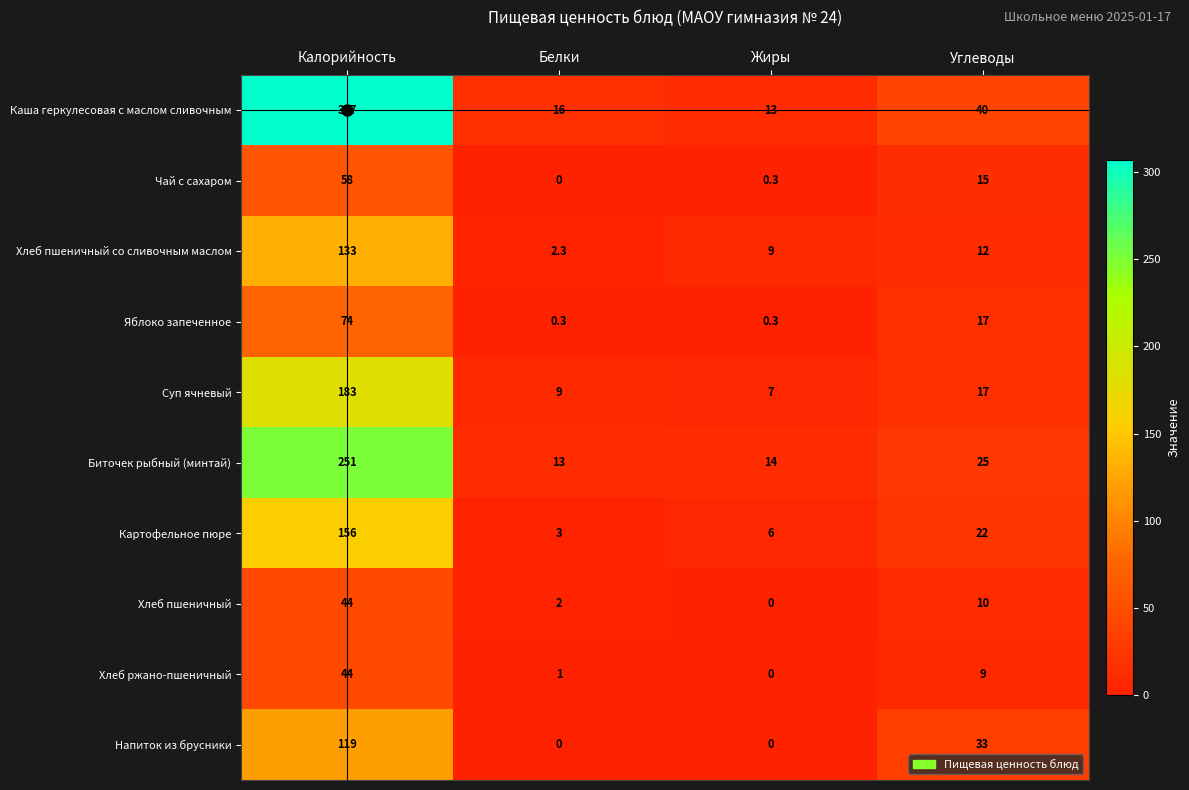

Count the number of categories in the chart.

4